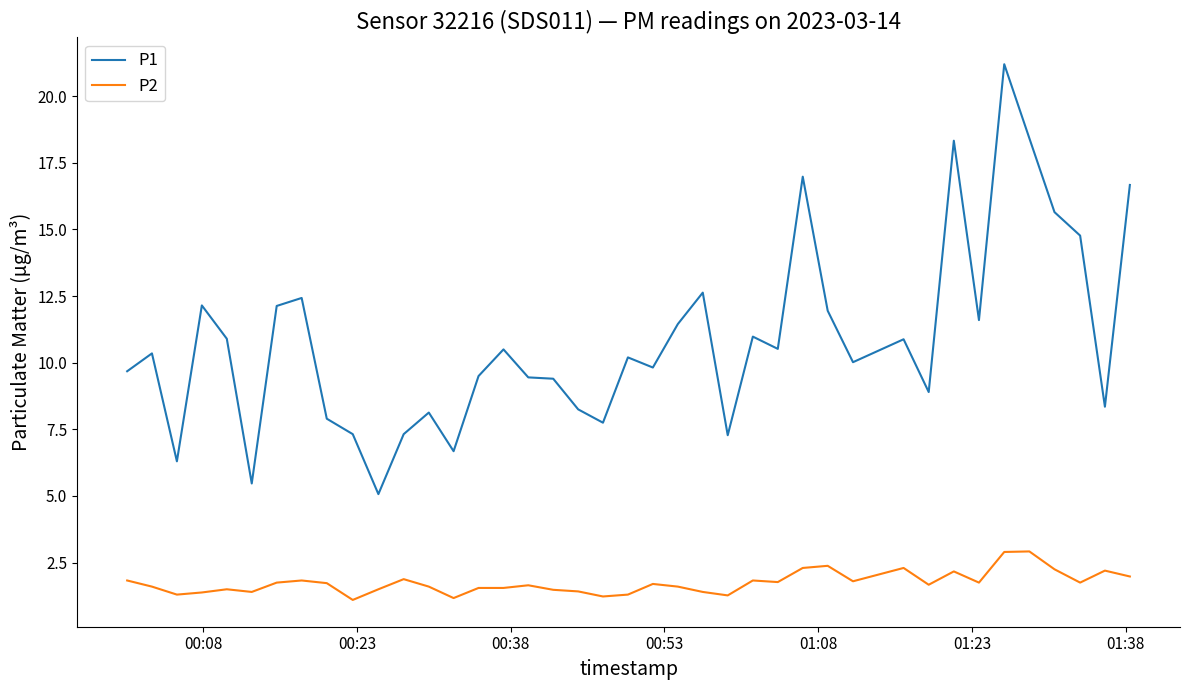

What are all the series names shown in the legend?

P1, P2